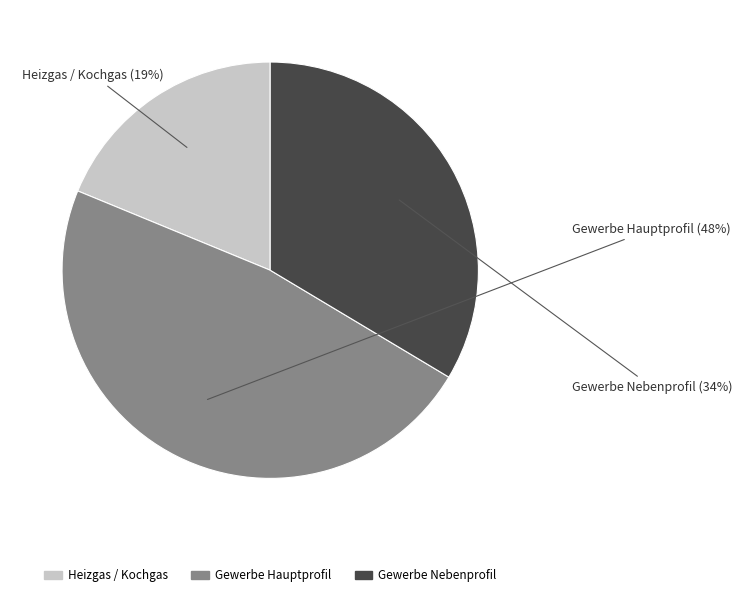

Does any single category account for the majority?

No